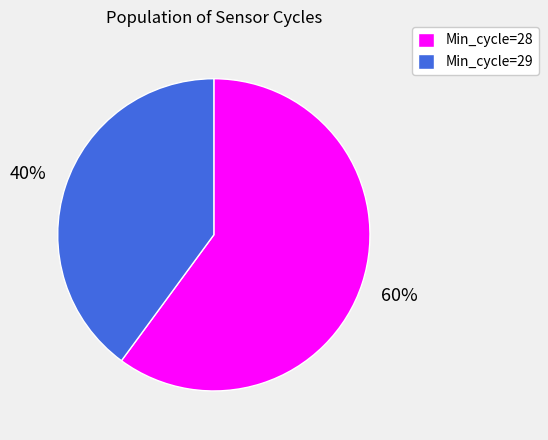

To the nearest percent, what is the difference between the largest and smallest slice percentages?

20%